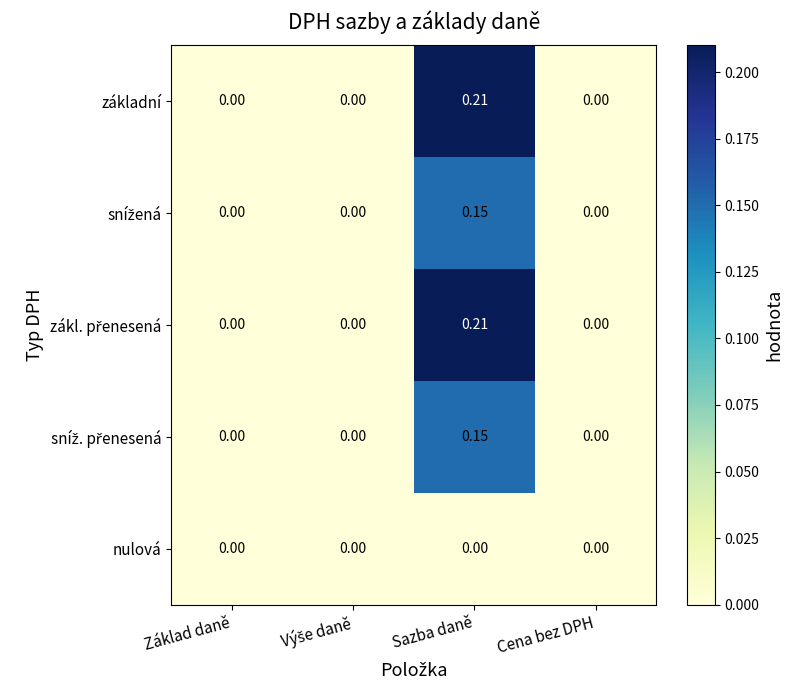

At which category is the sum across all series the highest?

Sazba daně